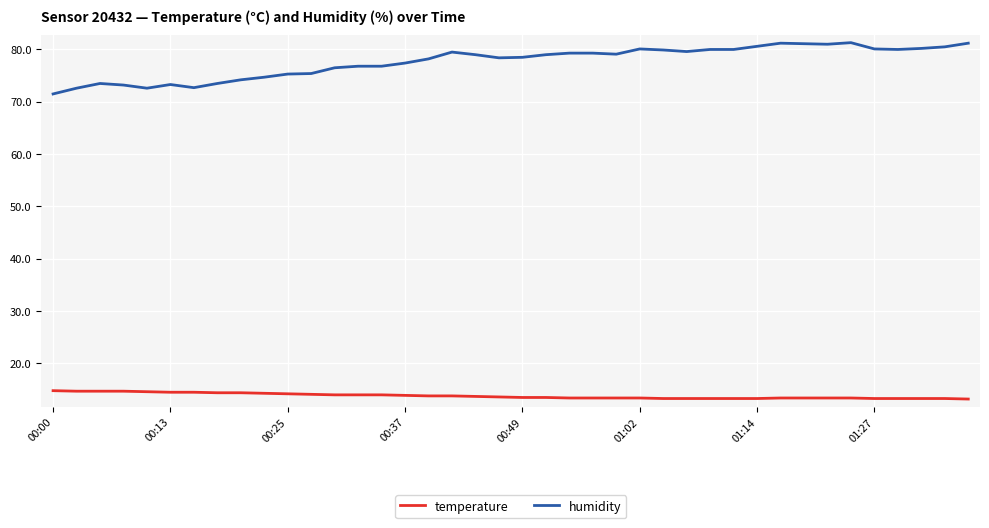

Which series has the widest spread of values?

humidity